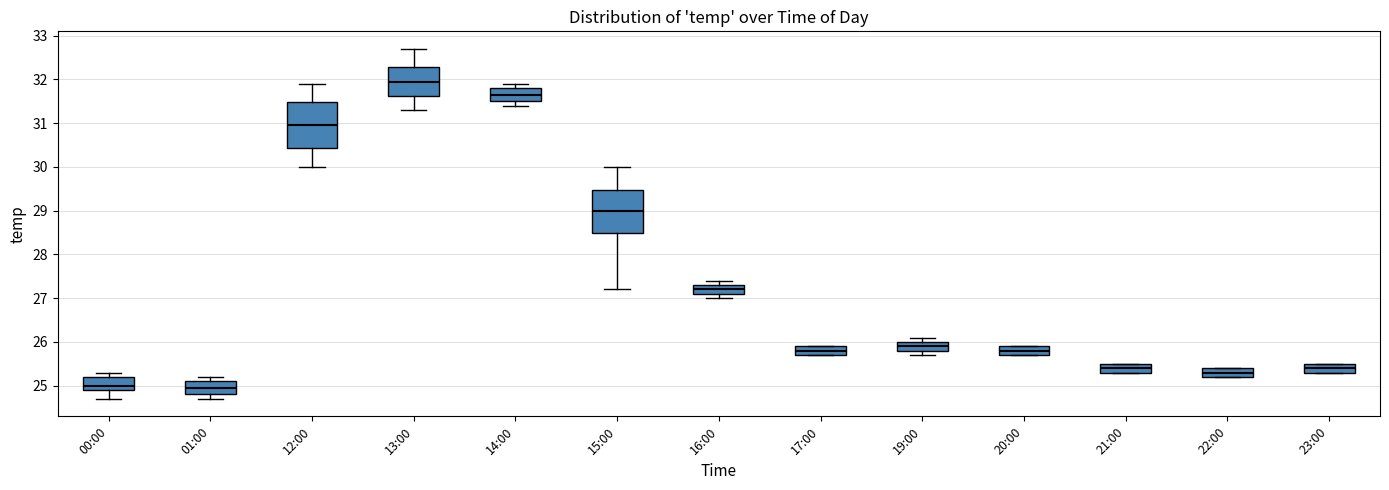

Reading left to right, read every box against the y-axis: the position of its median line, the range the box covers, and the ends of its whiskers. The values are not printed on the chart, so give them approximately, as read against the axis.

00:00: median 25.0, box 24.9 to 25.2, whiskers 24.7 to 25.3
01:00: median 25.0, box 24.8 to 25.1, whiskers 24.7 to 25.2
12:00: median 31.0, box 30.4 to 31.5, whiskers 30.0 to 31.9
13:00: median 32.0, box 31.6 to 32.3, whiskers 31.3 to 32.7
14:00: median 31.7, box 31.5 to 31.8, whiskers 31.4 to 31.9
15:00: median 29.0, box 28.5 to 29.5, whiskers 27.2 to 30.0
16:00: median 27.2, box 27.1 to 27.3, whiskers 27.0 to 27.4
17:00: median 25.8, box 25.7 to 25.9, whiskers 25.7 to 25.9
19:00: median 25.9, box 25.8 to 26.0, whiskers 25.7 to 26.1
20:00: median 25.8, box 25.7 to 25.9, whiskers 25.7 to 25.9
21:00: median 25.4, box 25.3 to 25.5, whiskers 25.3 to 25.5
22:00: median 25.3, box 25.2 to 25.4, whiskers 25.2 to 25.4
23:00: median 25.4, box 25.3 to 25.5, whiskers 25.3 to 25.5